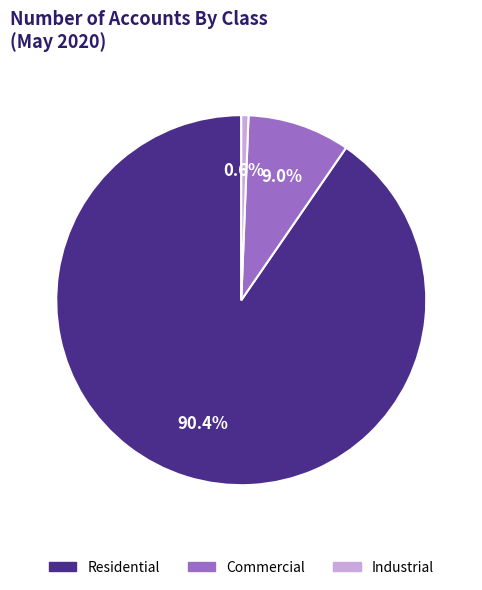

Which category accounts for the majority?

Residential